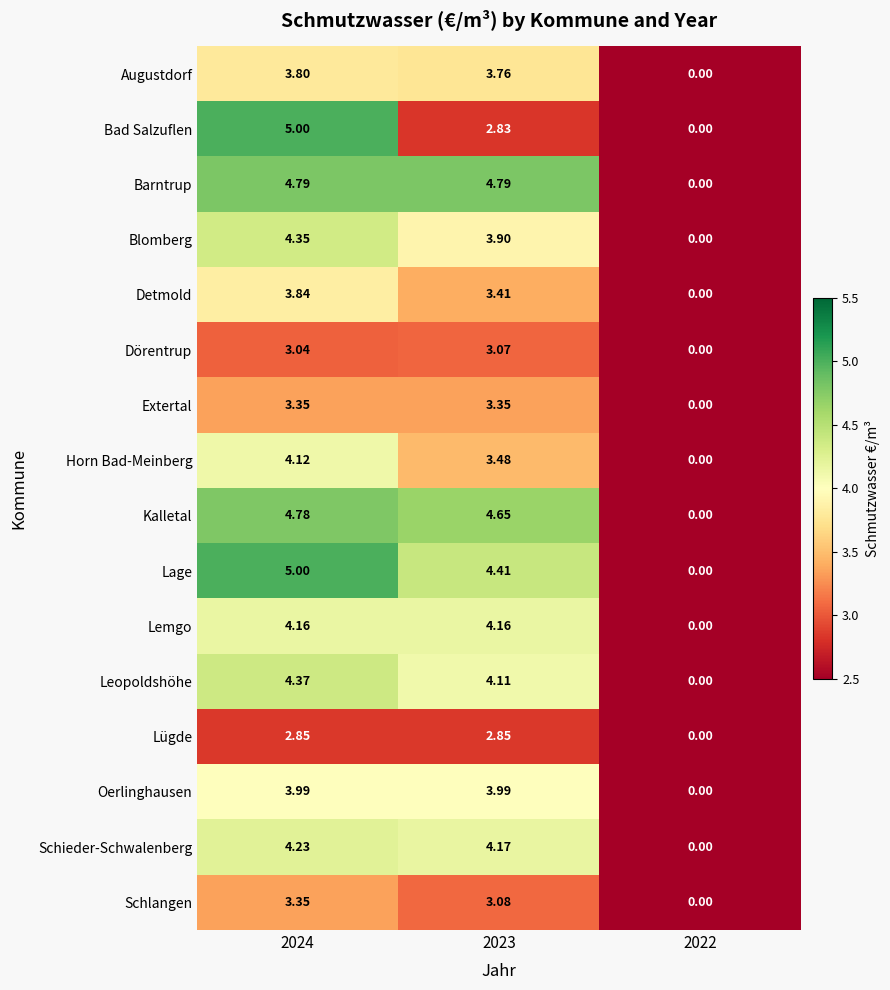

Which series has the largest total across all categories?

Barntrup